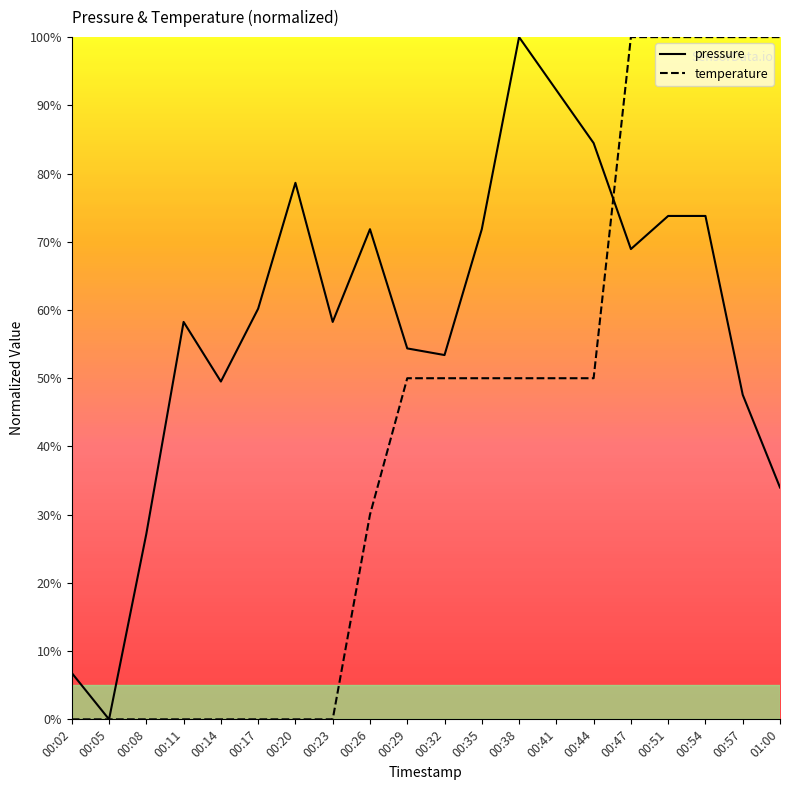

What is the difference between the maximum and second lowest values in the temperature series?

100.0